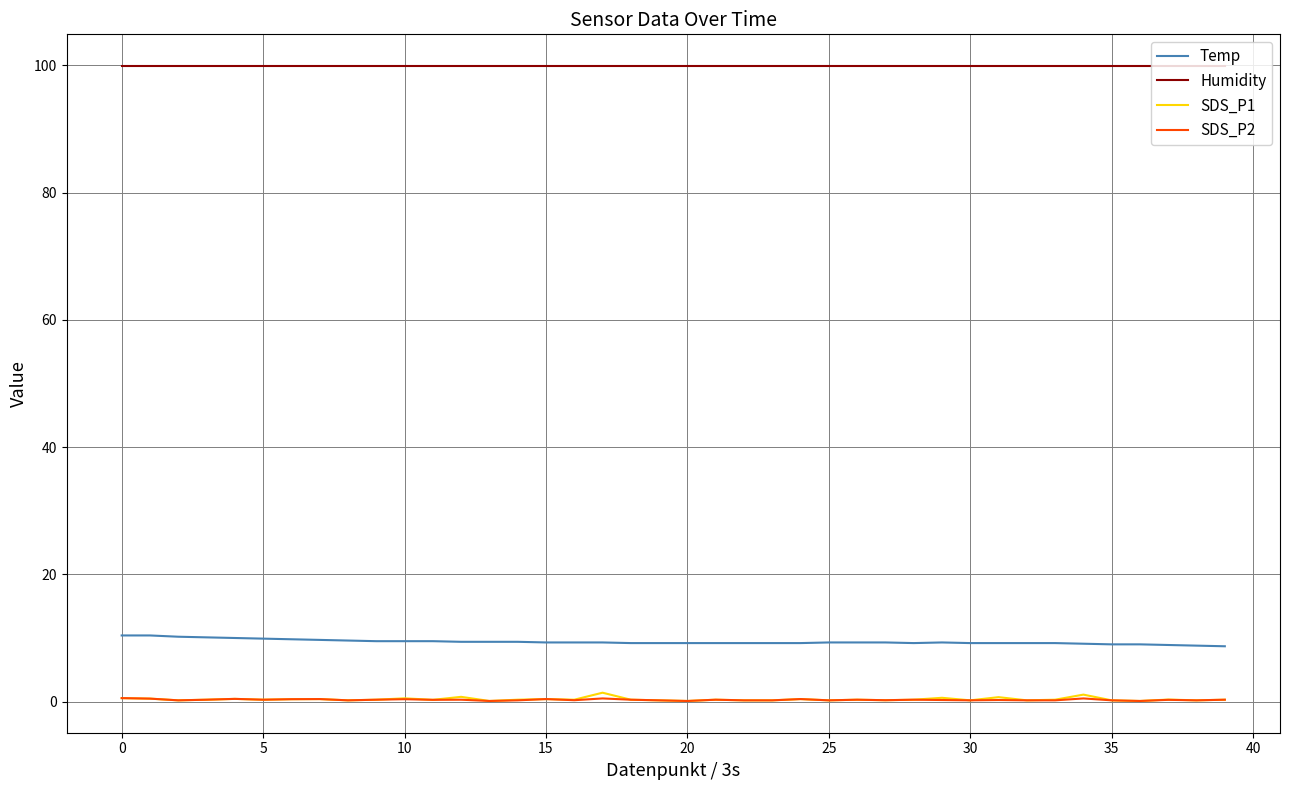

Which series has the largest total across all categories?

Humidity